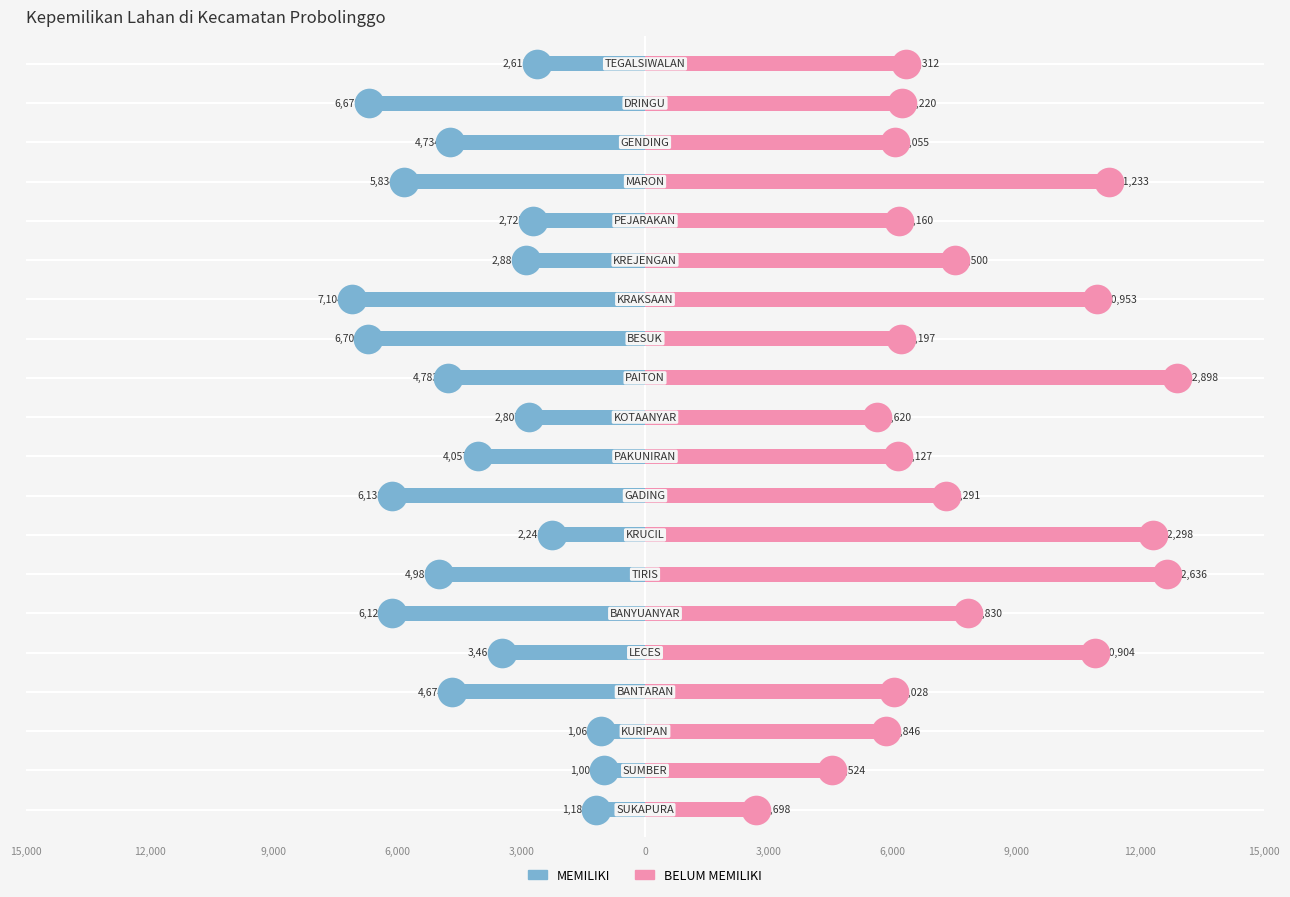

Which series has the largest total across all categories?

BELUM MEMILIKI